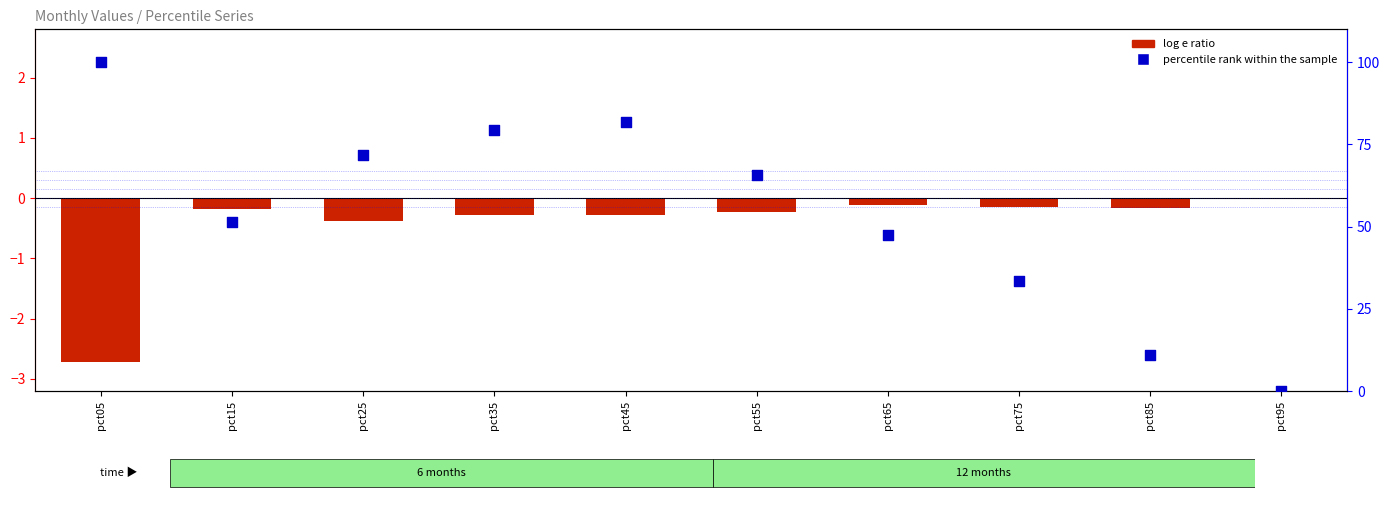

Which series has the largest Y range (max minus min)?

percentile rank within the sample